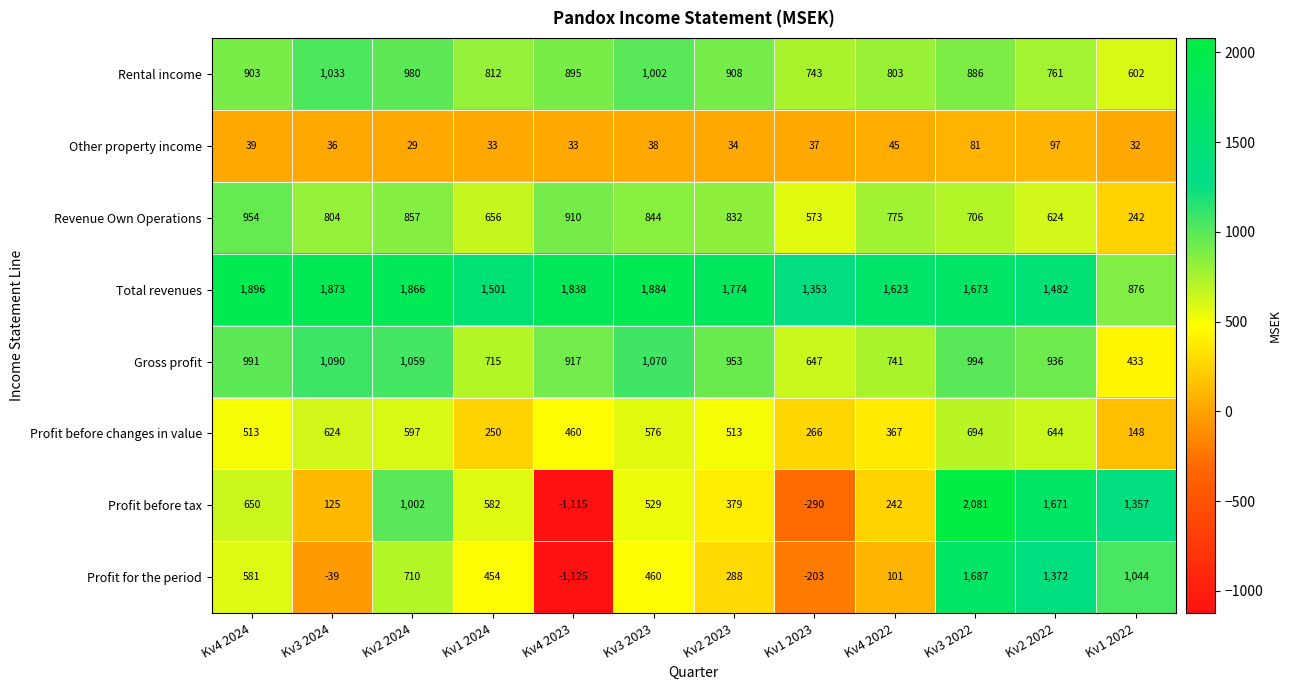

Count the number of categories in the chart.

12